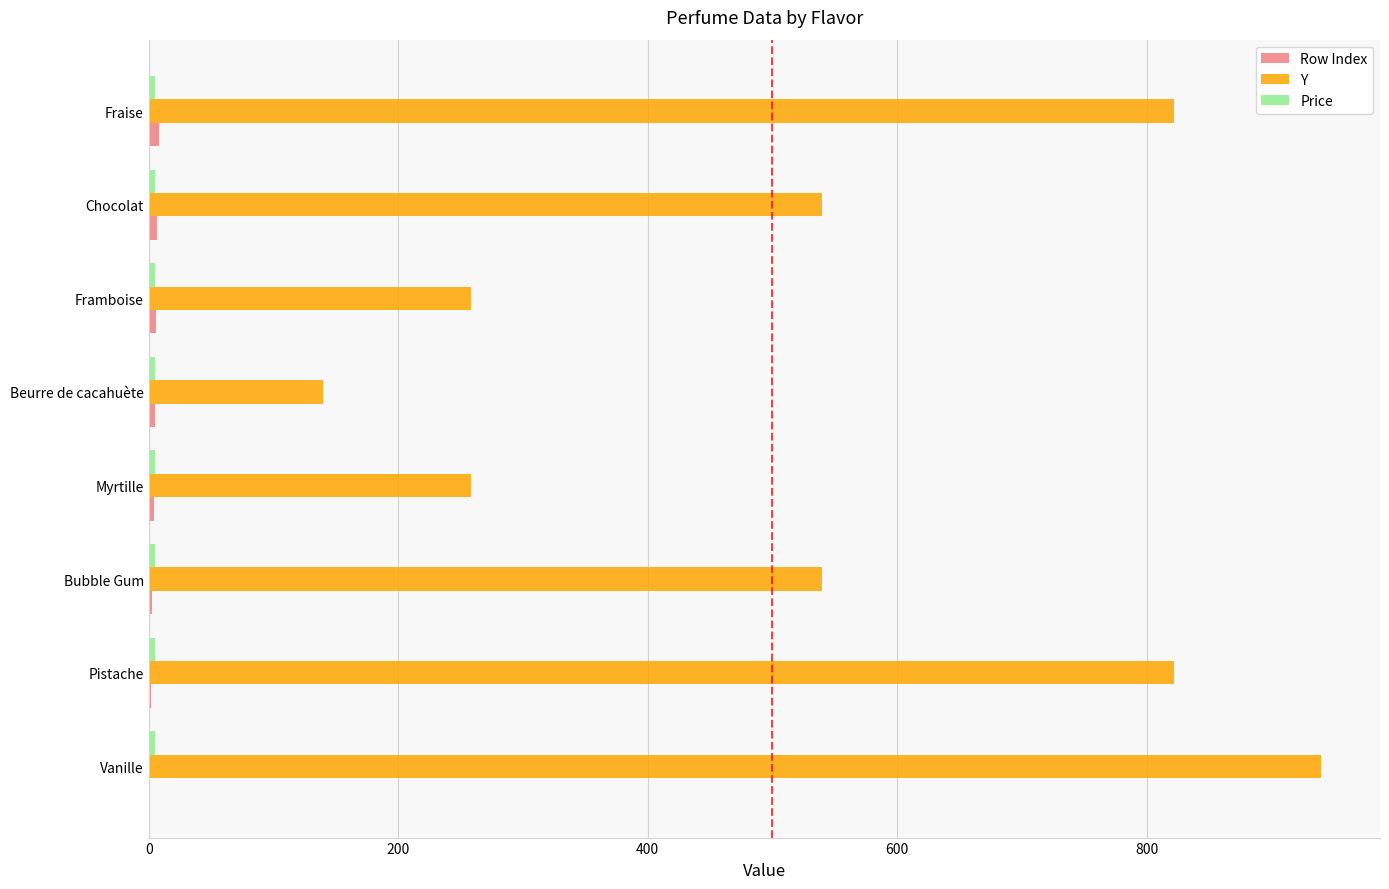

At which category does the chart reach its peak across all series?

Vanille